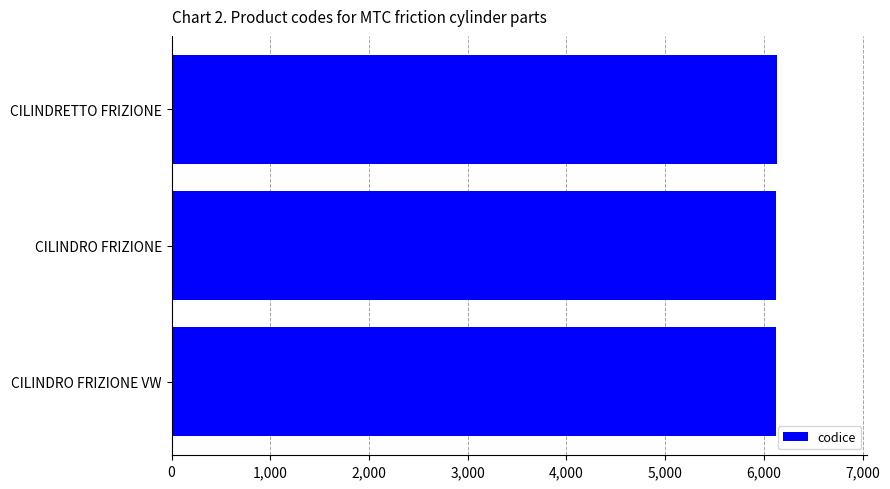

What is the ratio of the value at CILINDRO FRIZIONE VW to the value at CILINDRETTO FRIZIONE?

1.0